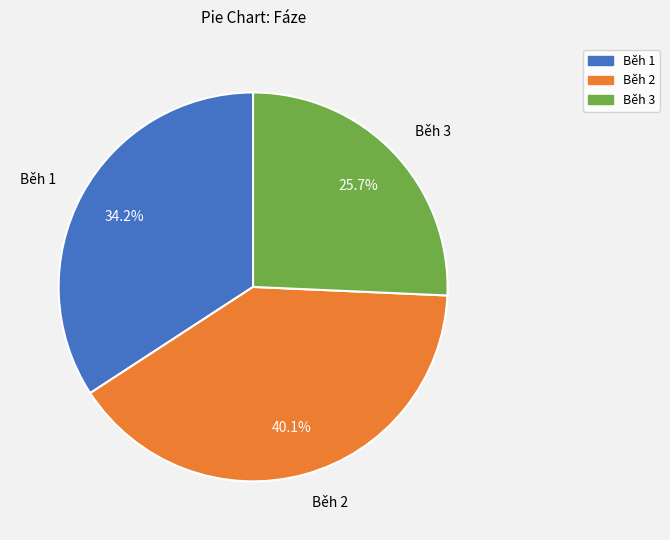

What is the ratio of the value at Běh 1 to the value at Běh 2?

0.9